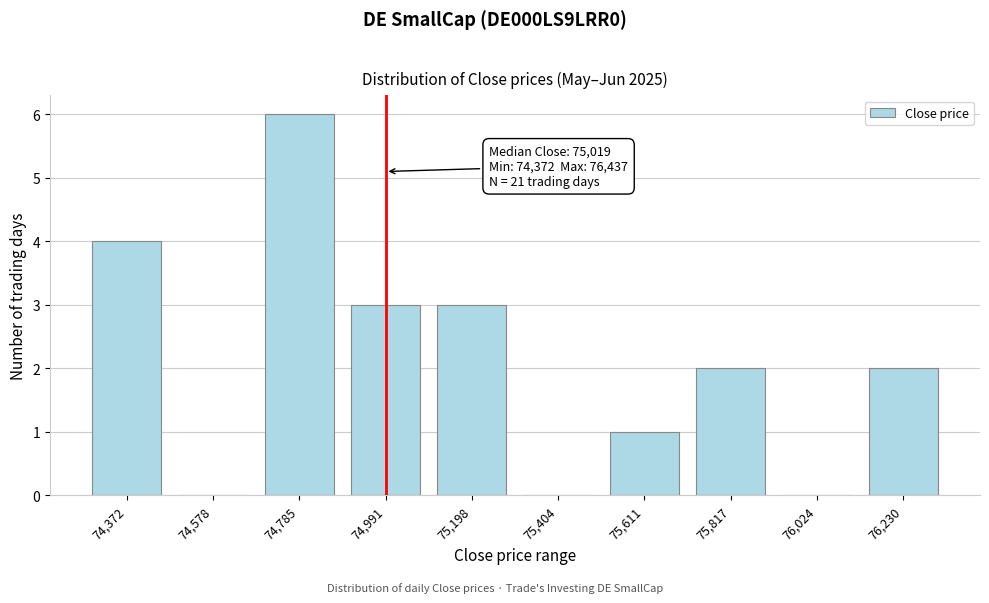

Reading left to right, extract all data points from this chart.

74,372=4	74,578=0	74,785=6	74,991=3	75,198=3	75,404=0	75,611=1	75,817=2	76,024=0	76,230=2